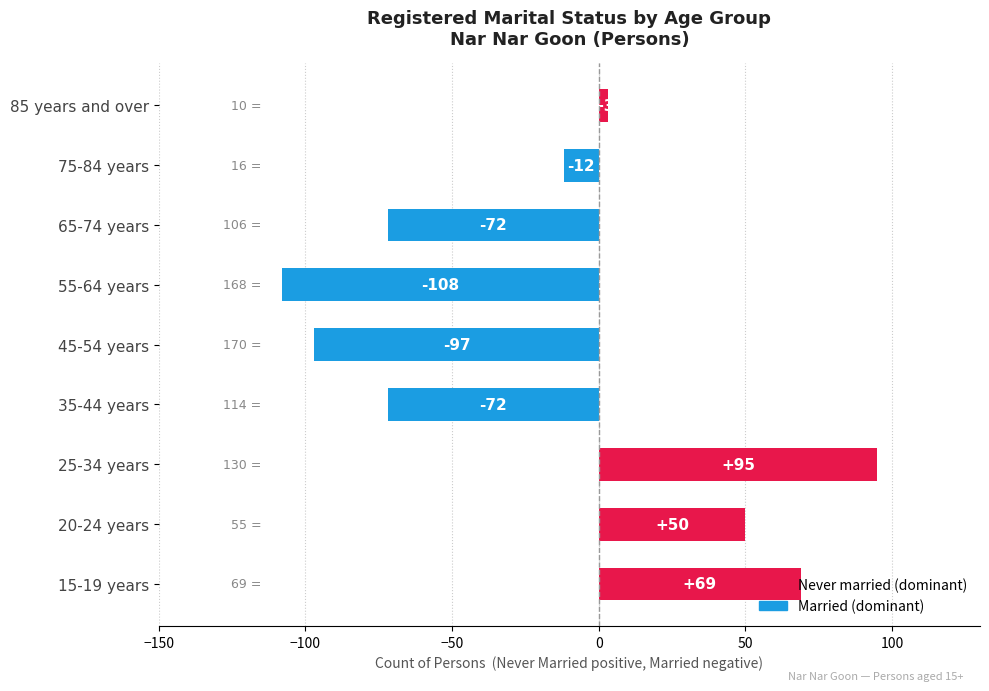

How many bars are there in total?

9